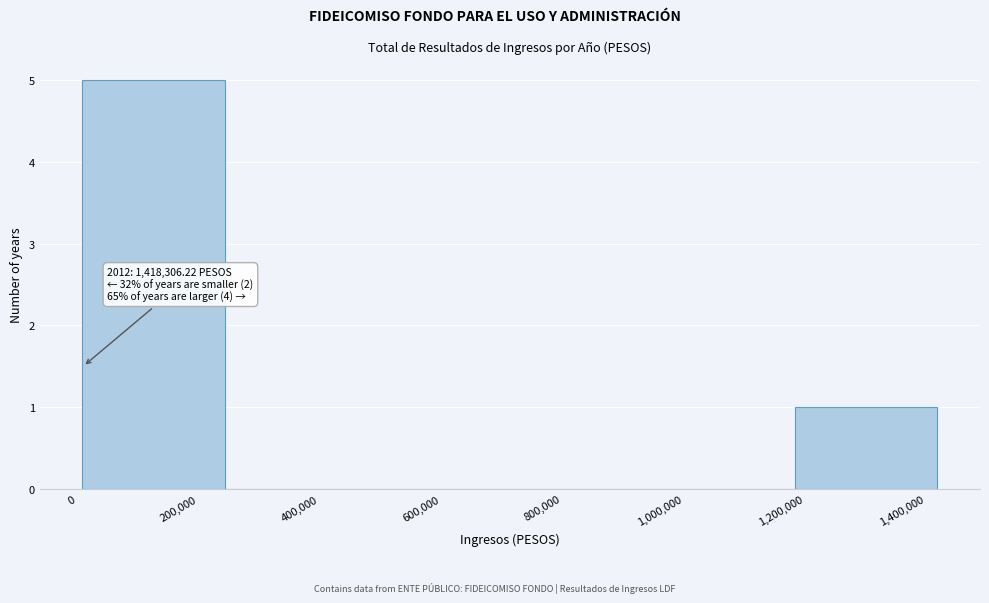

Over which range of the x-axis is the bar tallest?

0 to 240000